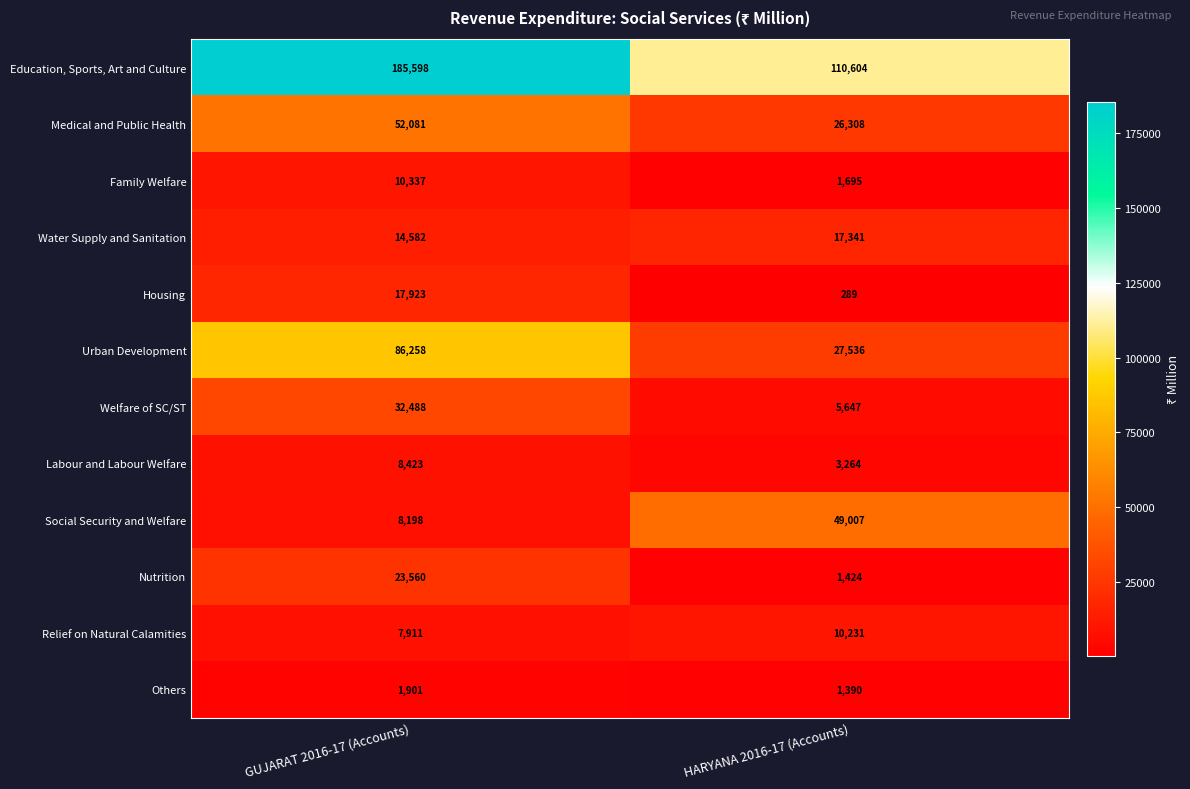

How many data points does each series have?

2